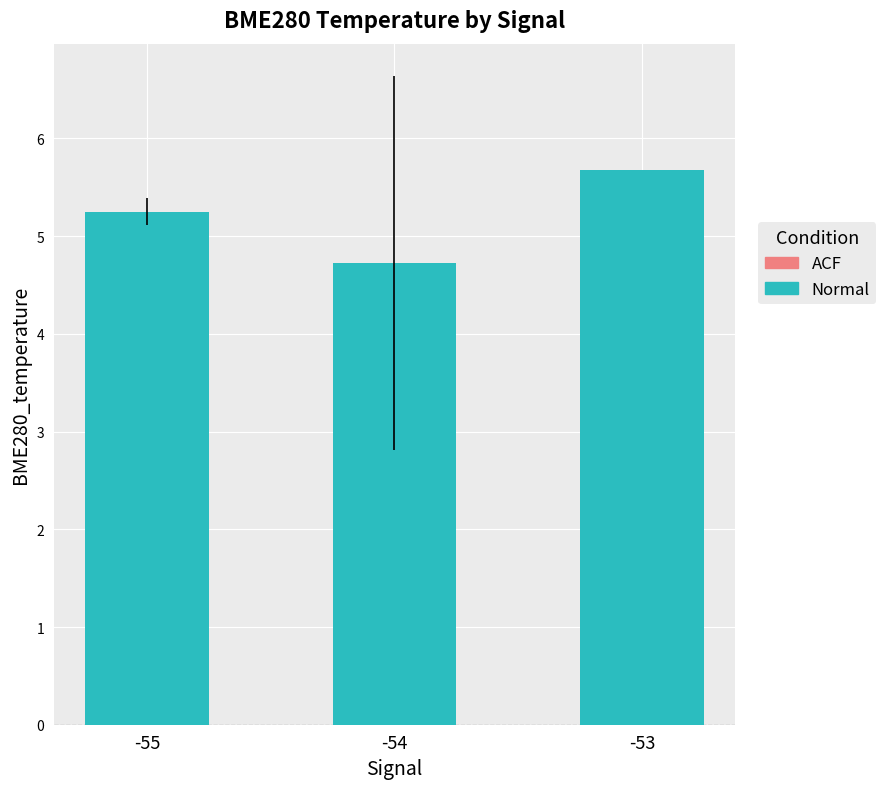

Reading left to right, what are all the values shown in this chart?

-55=5.3	-54=4.7	-53=5.7